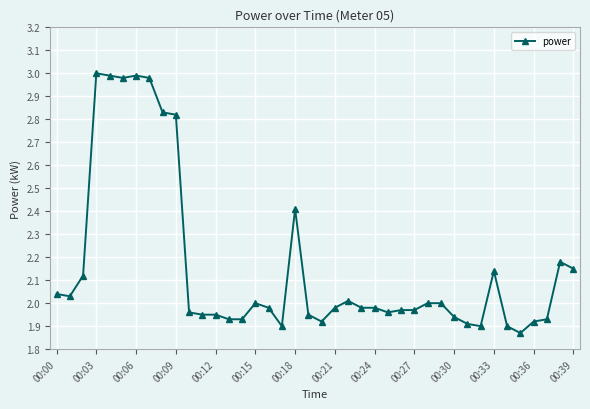

True or false: the data has more than 1 interior local peaks.

True